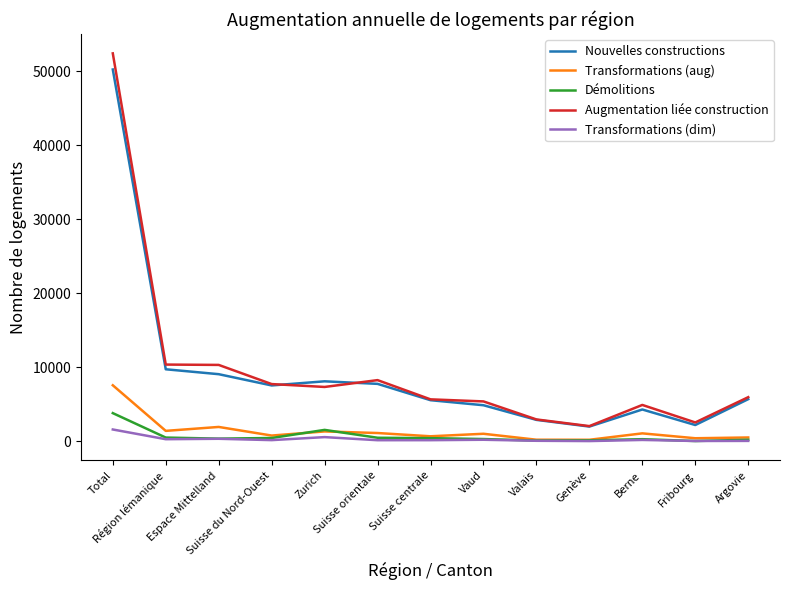

What is the maximum value shown in the chart?

52387